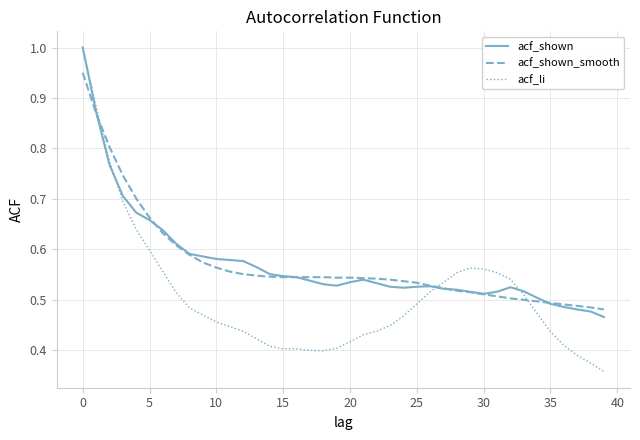

What is the maximum value for acf_shown?

1.0